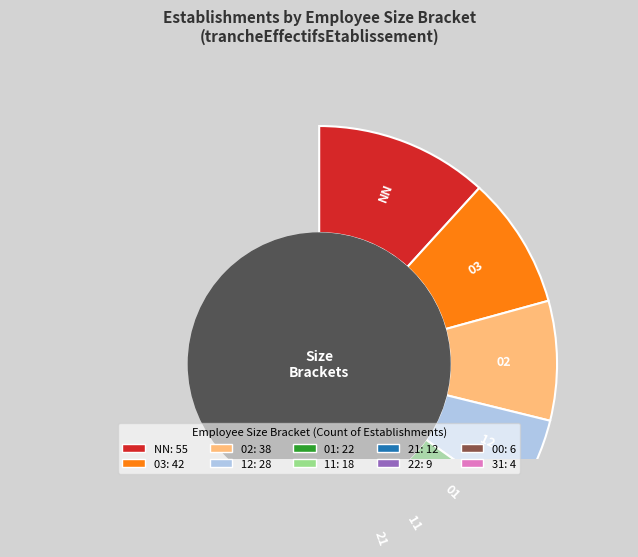

Rank the categories by value from lowest to highest.

31, 00, 22, 21, 11, 01, 12, 02, 03, NN